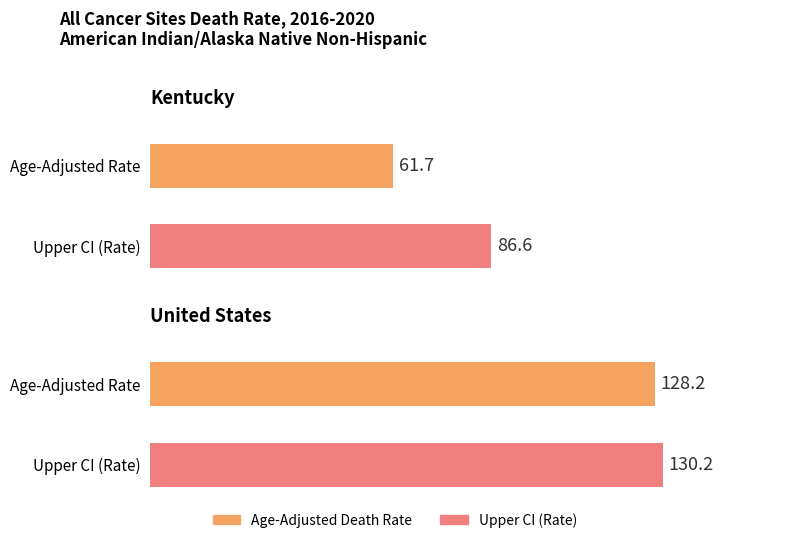

List the labels in order of Average utilization value, smallest first.

Kentucky, United States